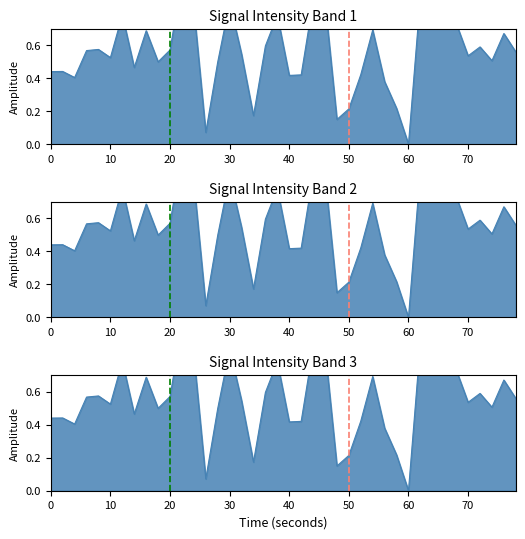

At which category is the sum across all series the highest?

11